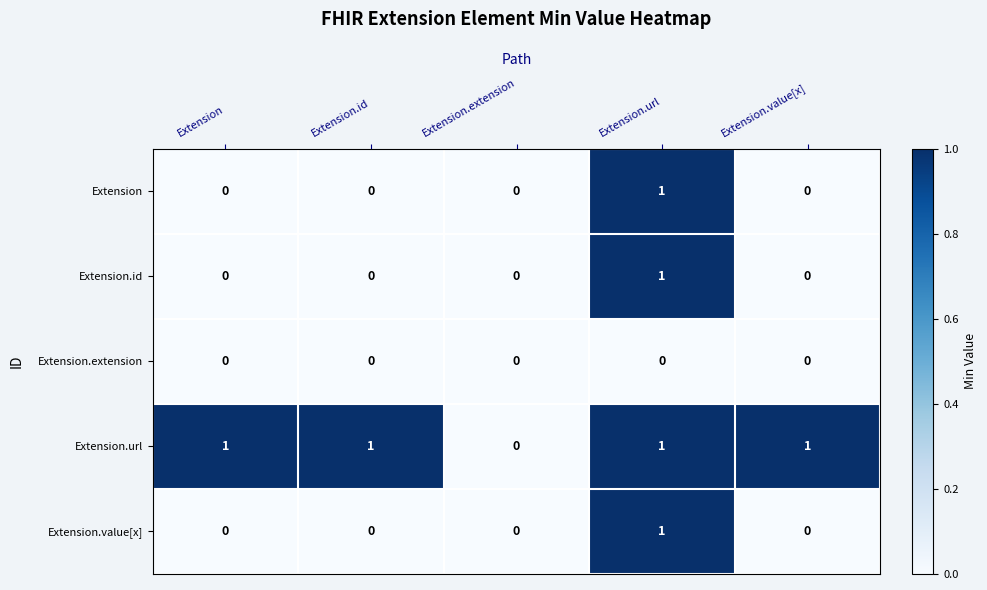

Count the Extension.url values in the range 1 to 2.

4